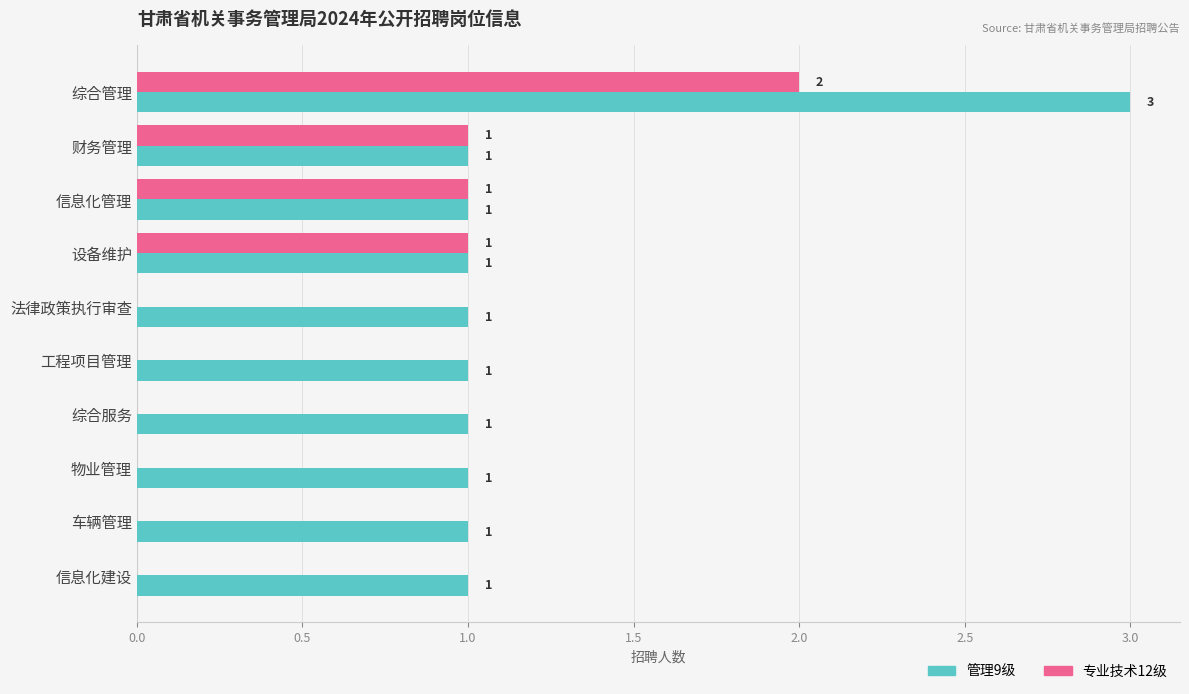

At which category is the sum across all series the highest?

综合管理